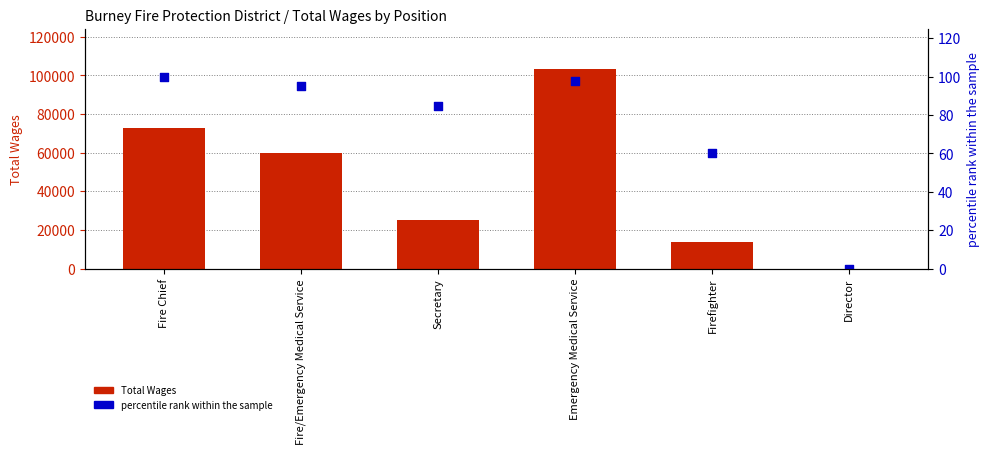

Is the value of percentile rank within the sample at Emergency Medical Service greater than the value of Total Wages at Emergency Medical Service?

No